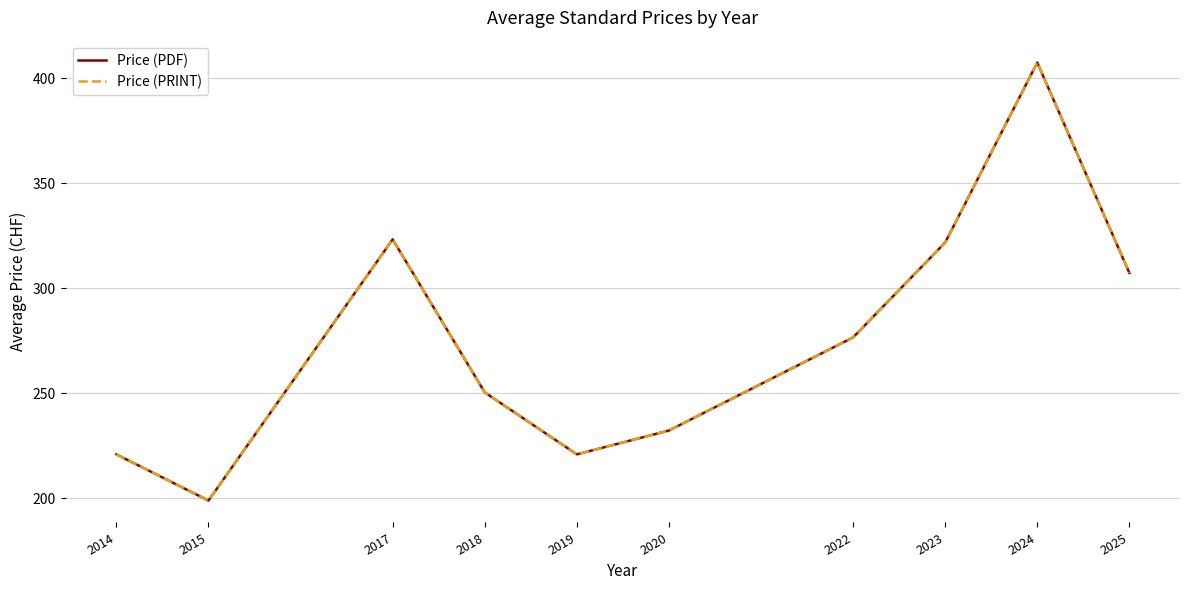

Which series has the largest total across all categories?

Price (PDF)